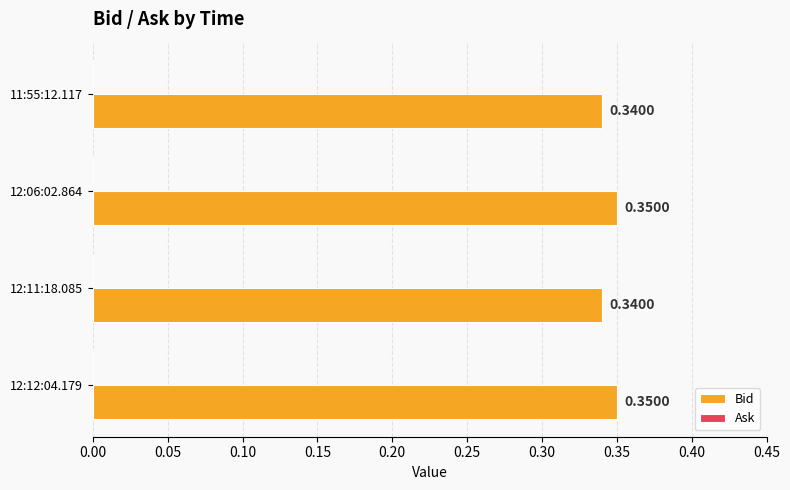

What is the sum of all values?

1.4